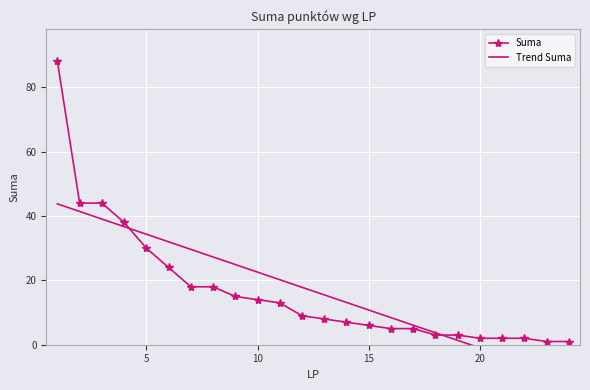

What is the highest value of the Suma series?

88